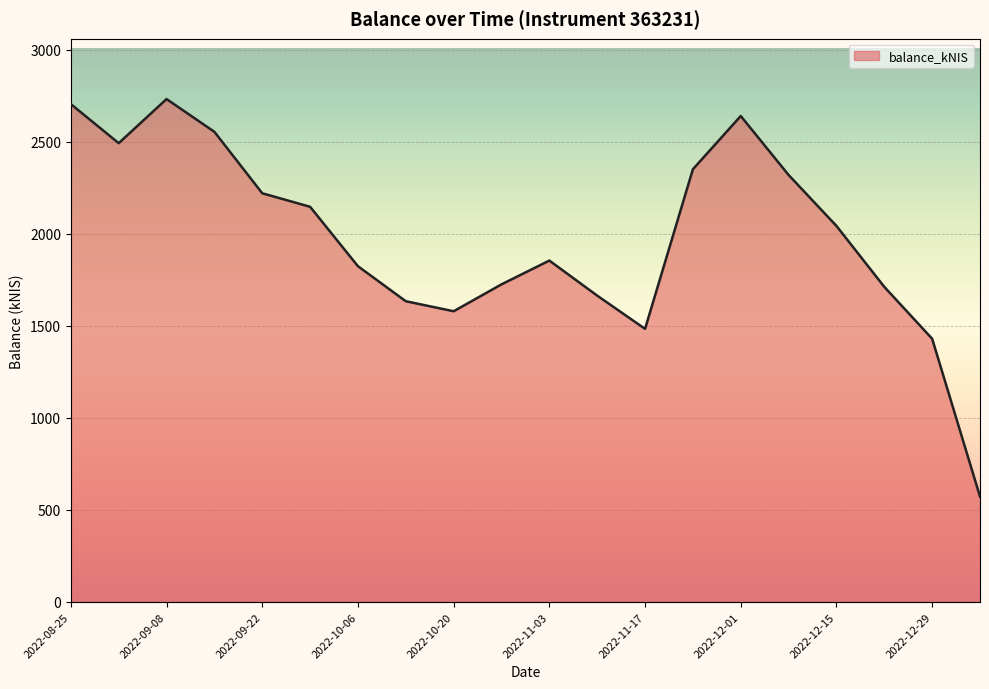

Is it true that the value at 2022-09-08 is 4197.7?

False